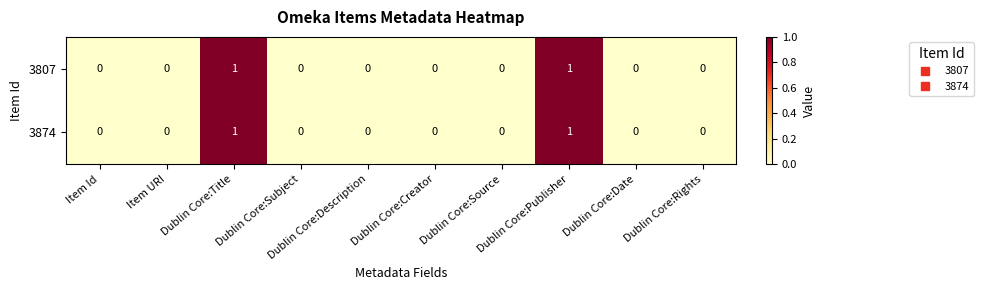

How many 3874 values are between 0 and 1?

10